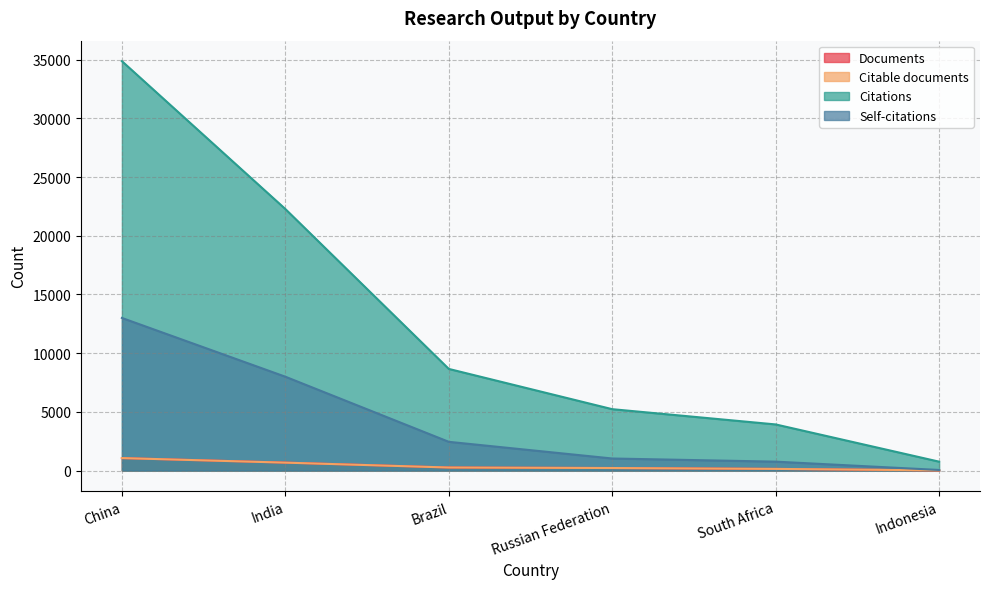

At how many categories does at least one series exceed 33637?

1